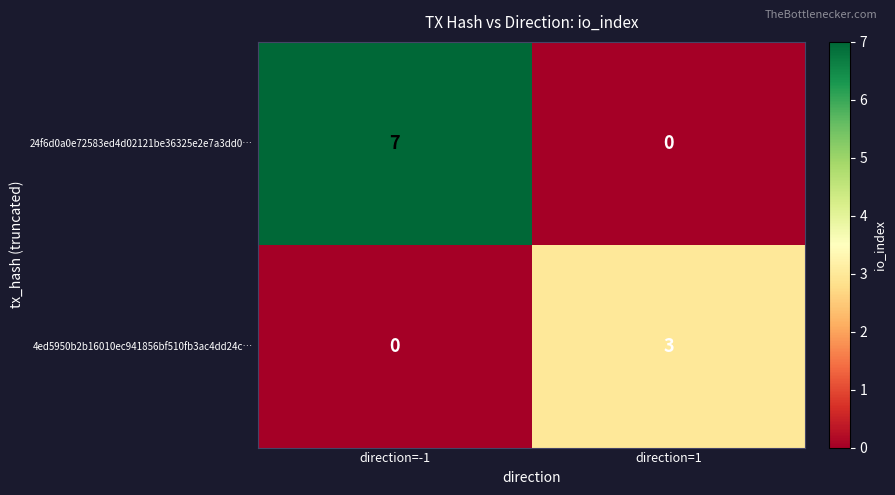

List the series in order of their peak value, lowest first.

4ed5950b2b16010ec941856bf510fb3ac4dd24c…, 24f6d0a0e72583ed4d02121be36325e2e7a3dd0…